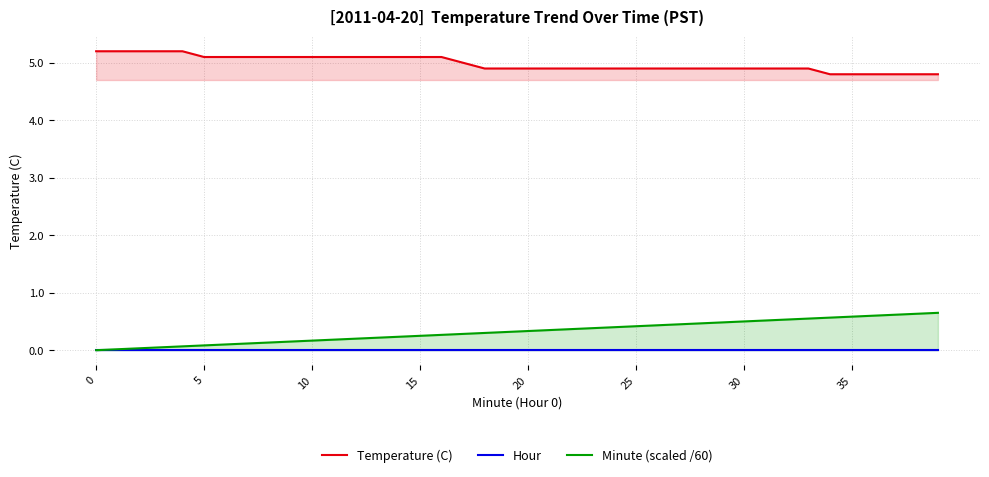

True or false: Hour and Minute (scaled /60) intersect in this chart.

False